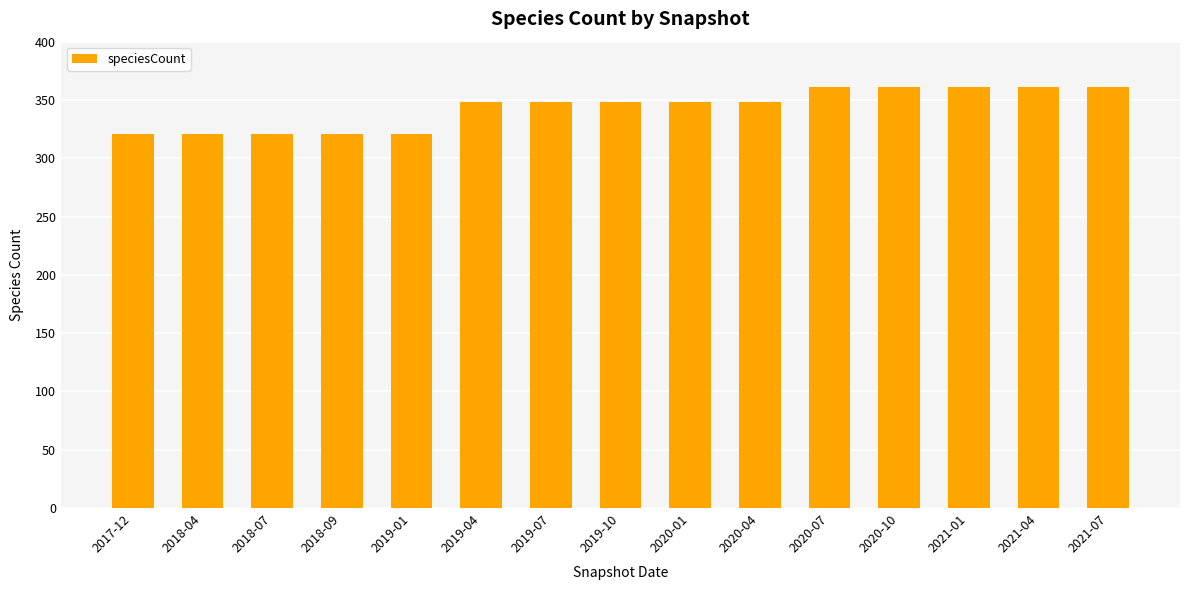

What is the smallest value displayed?

321